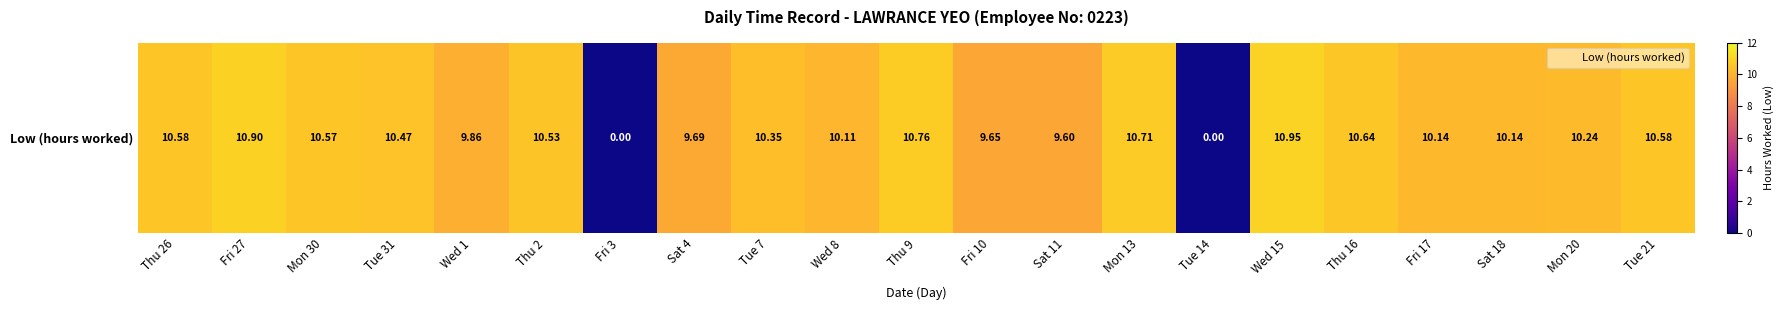

The value at Mon 30 is 10.6. True or false?

True